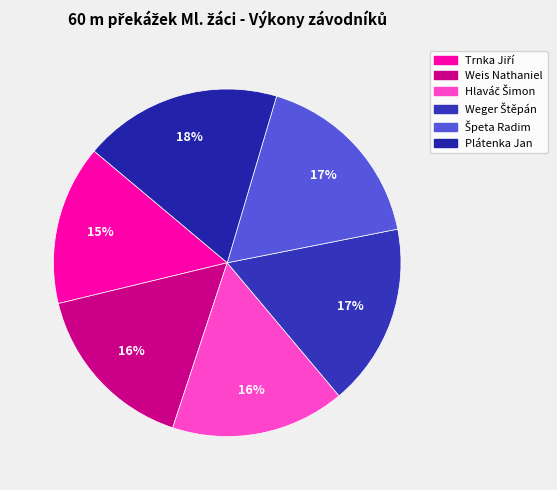

Is it true that Weis Nathaniel is 5% of the pie?

False